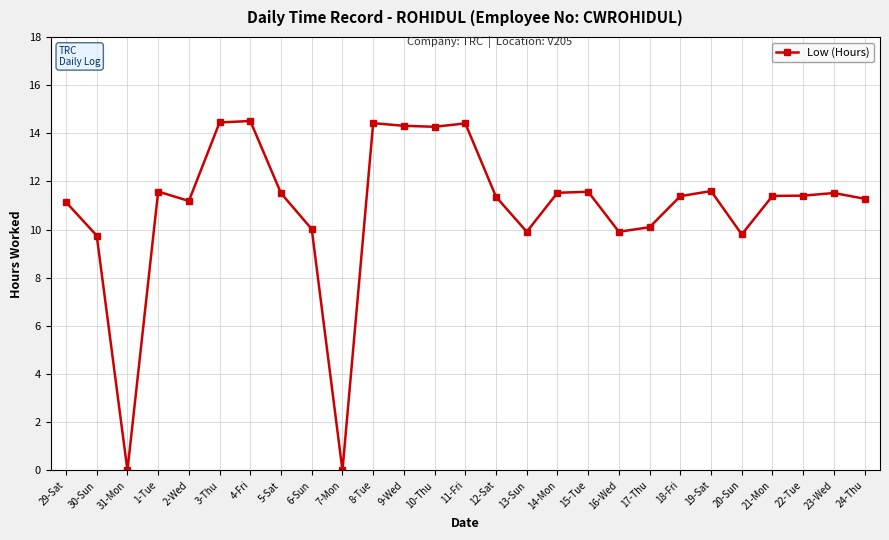

What is the maximum value shown in the chart?

14.5